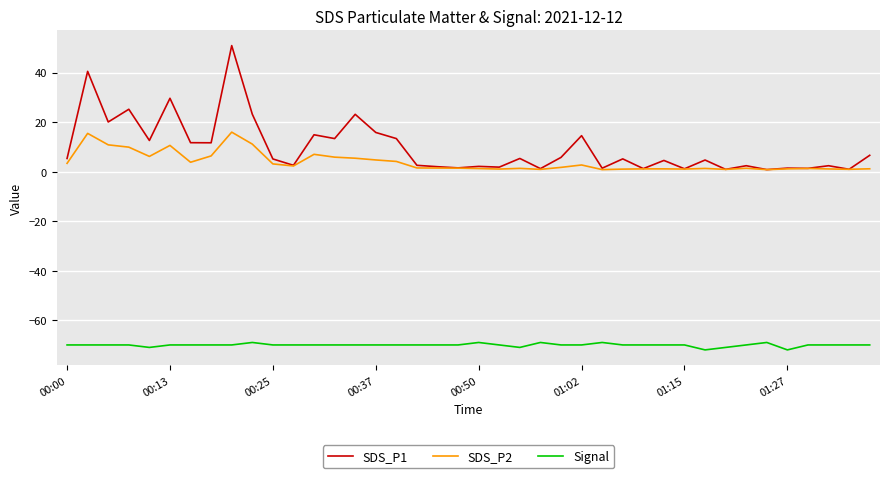

What is the greatest value displayed?

50.9